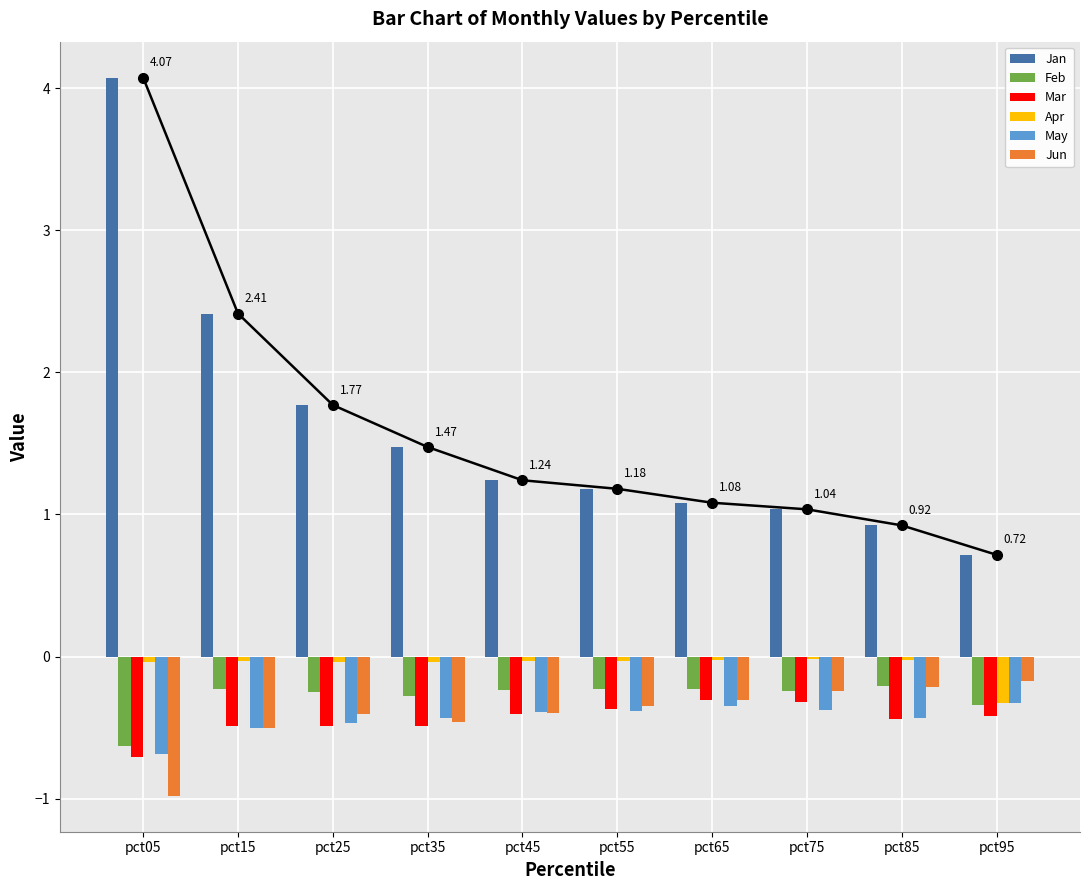

What is the value of the May bar at the 2nd from the left?

-0.5